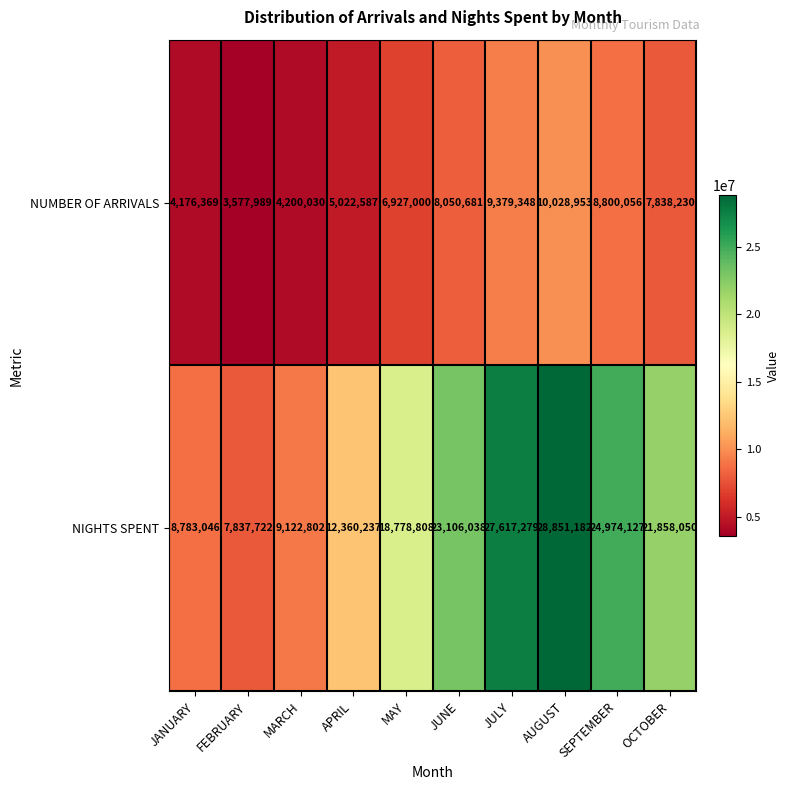

At how many categories does at least one series exceed 18154785?

6